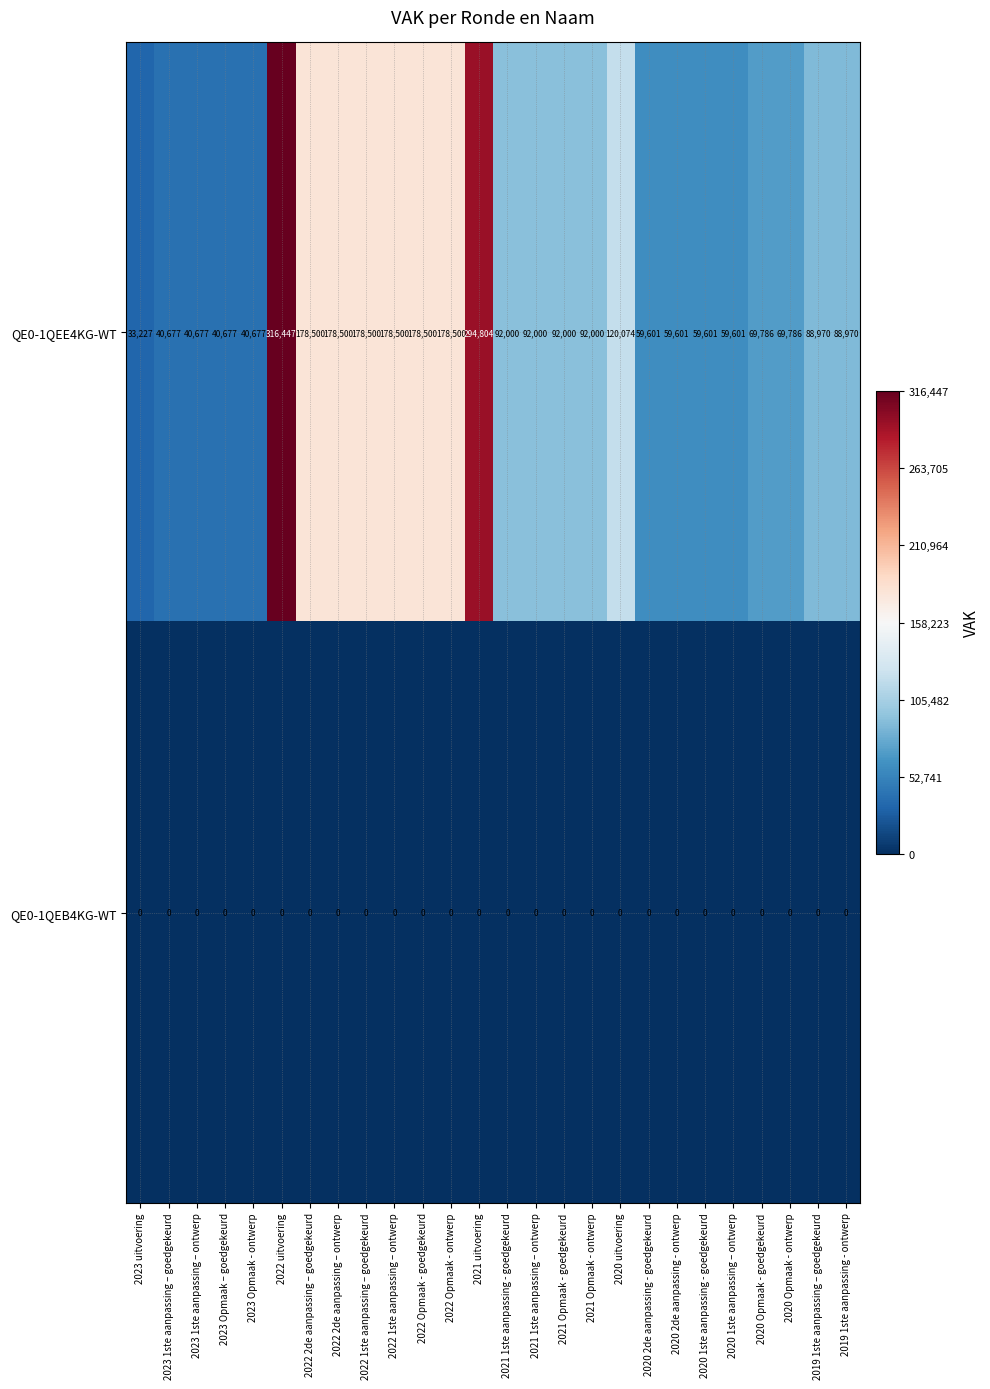

What is the highest value of the QE0-1QEE4KG-WT series?

316447